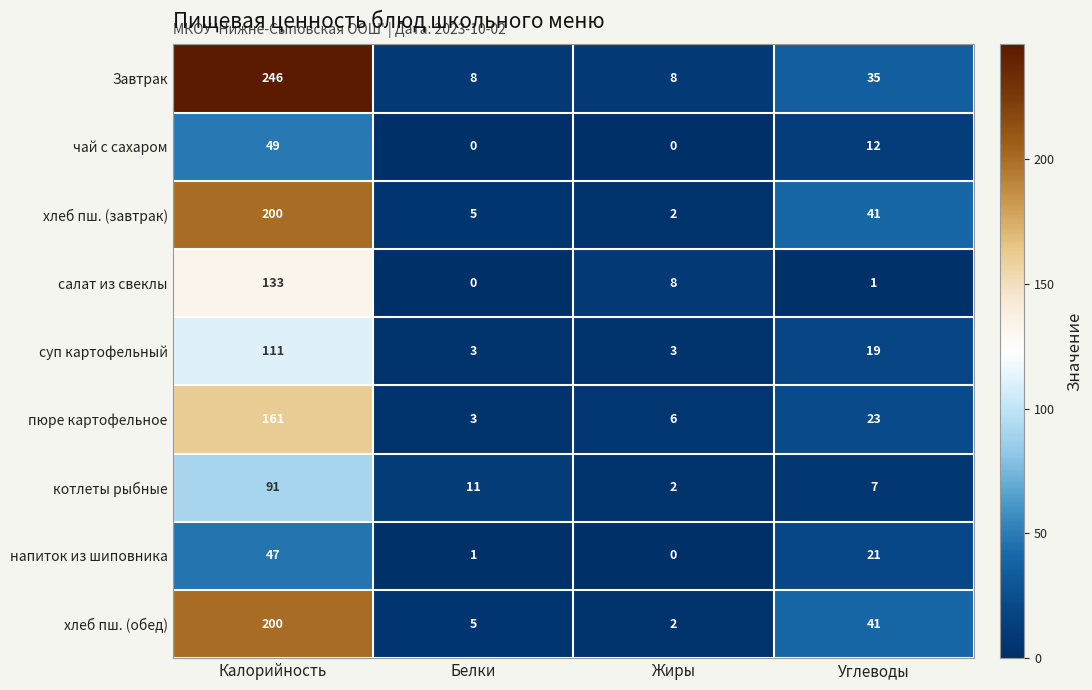

How many categories are shown in the chart?

4